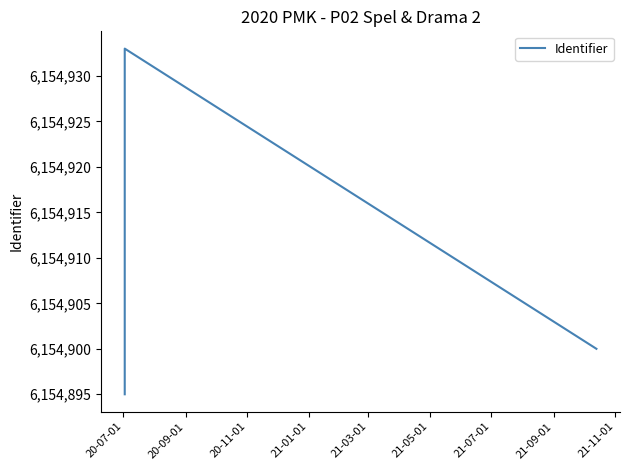

Count the number of categories in the chart.

19